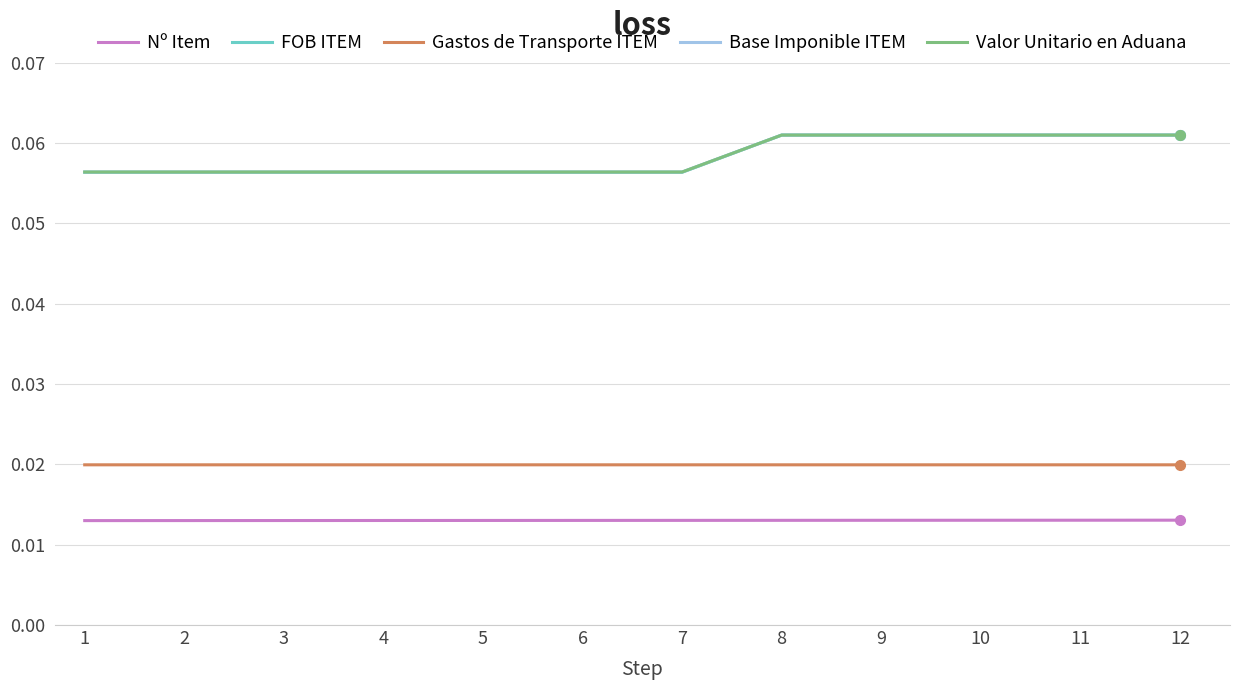

Is it true that Gastos de Transporte ITEM equals 0.0 at 8?

False